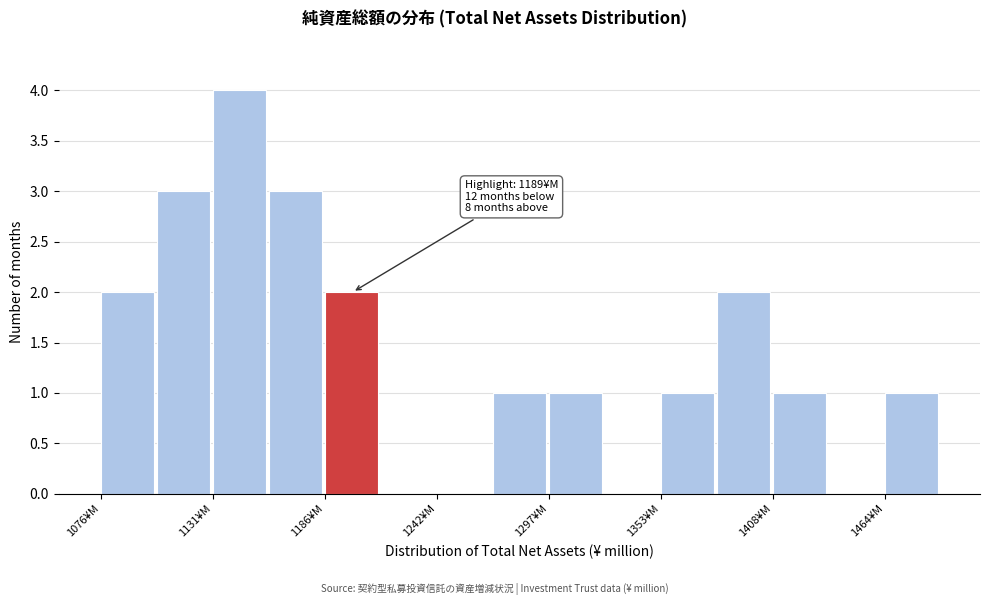

Around what value on the x-axis is the tallest bar? Give the approximate position of its centre, as read against the axis.

1140